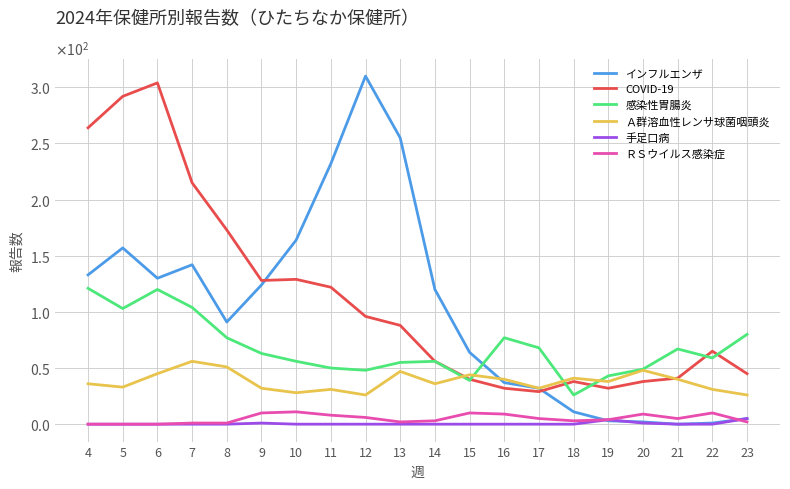

Between 11 and 19, which is larger?

11